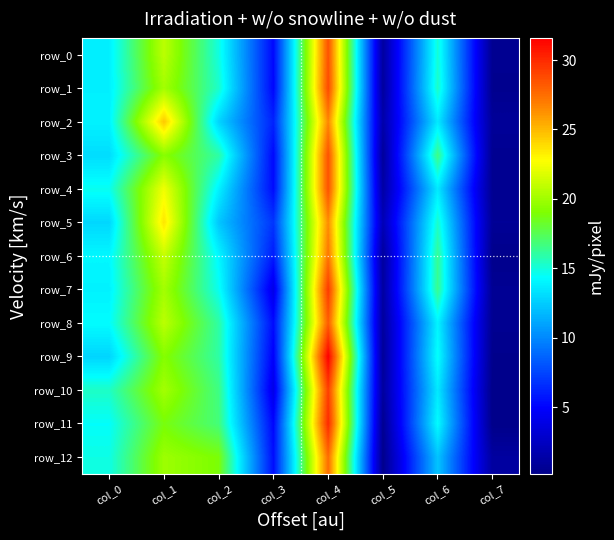

What is the spread (max minus min) of values at col_2?

6.6